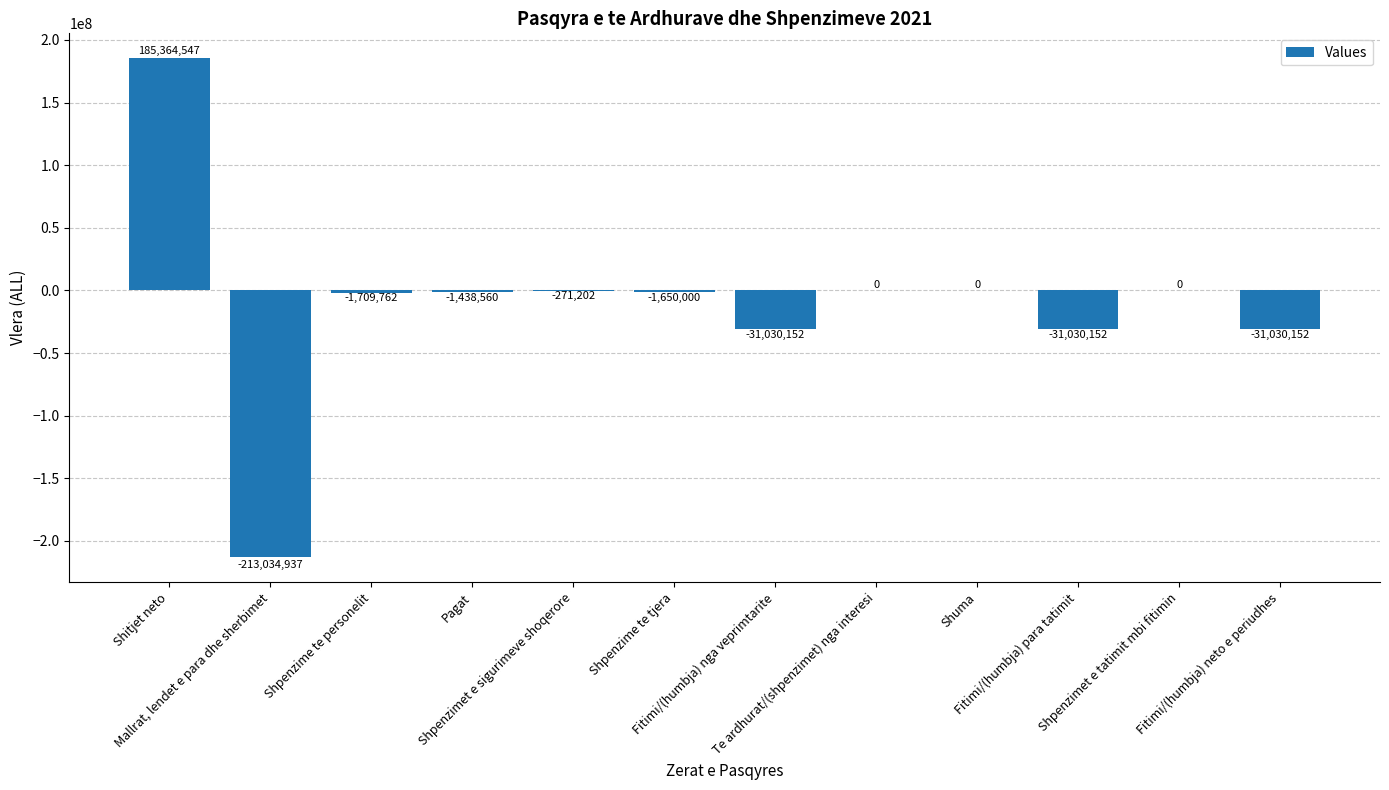

Which has a higher value, Shpenzimet e sigurimeve shoqerore or Shuma?

Shuma